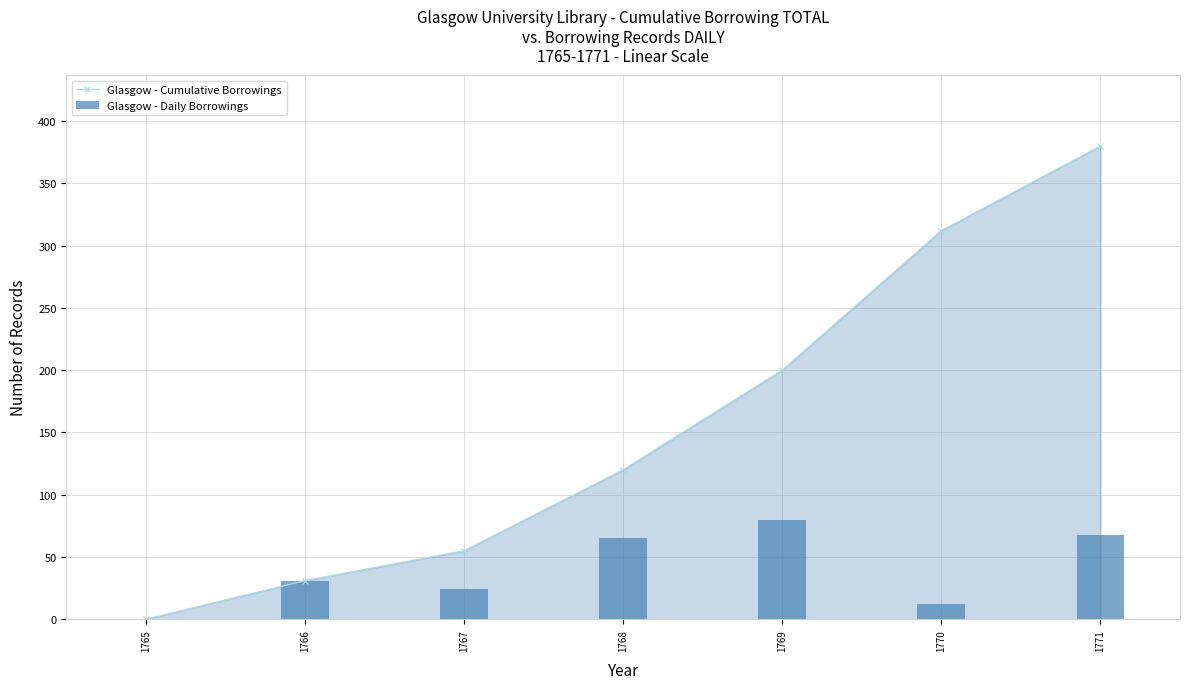

Reading right to left, transcribe all the data shown in this chart.

Glasgow - Cumulative Borrowings: 380	312	200	120	55	31	0
Glasgow - Daily Borrowings: 68	12	80	65	24	31	0